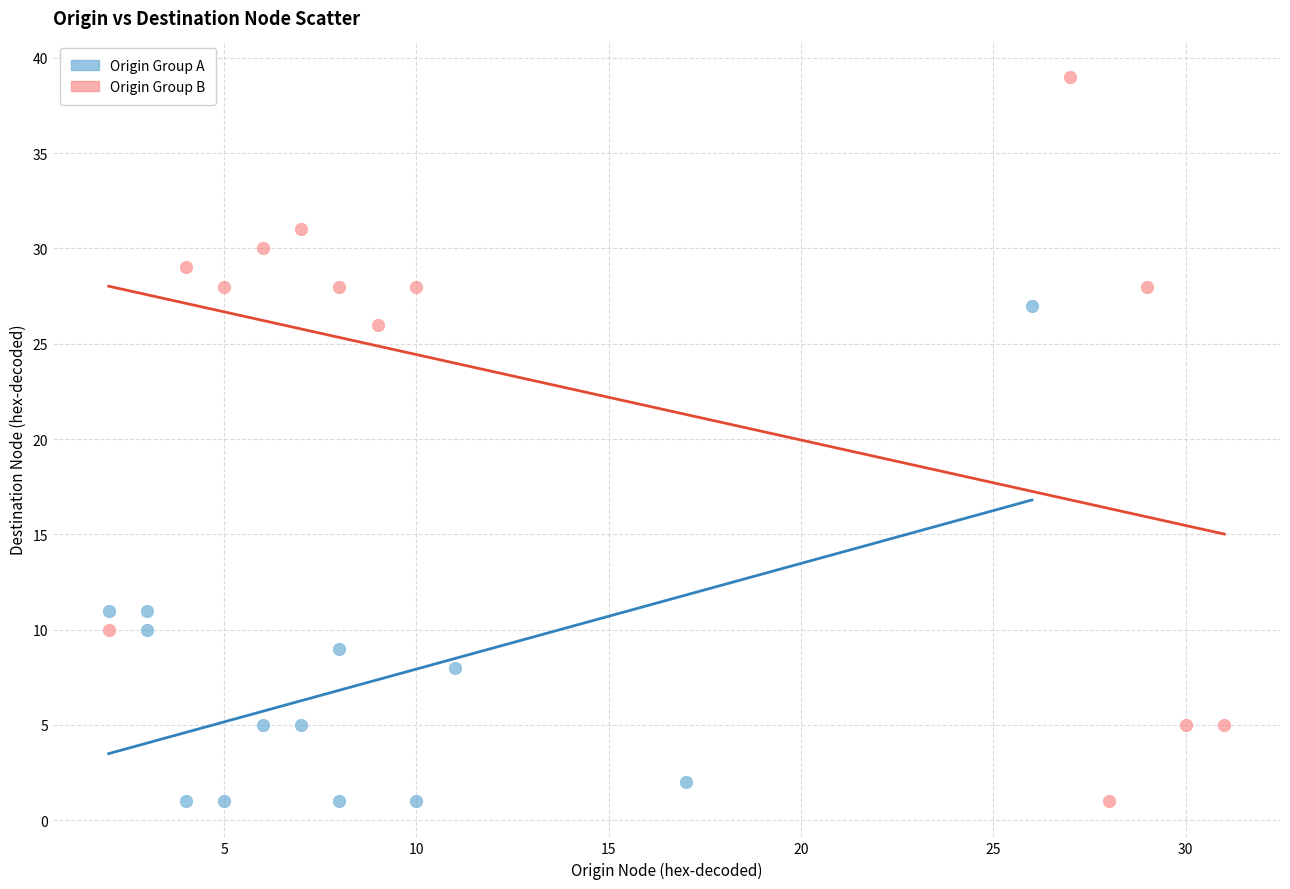

Which series has the widest spread of Y values?

Origin Group B